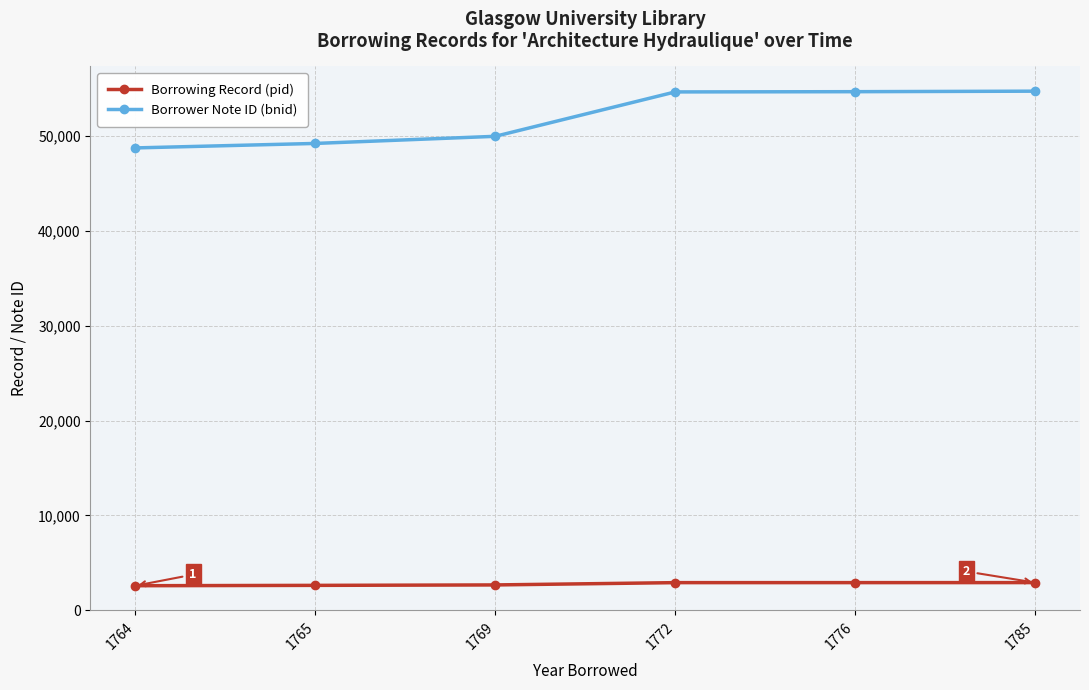

What is the value of the Borrower Note ID (bnid) point at the 2nd from the left?

49240